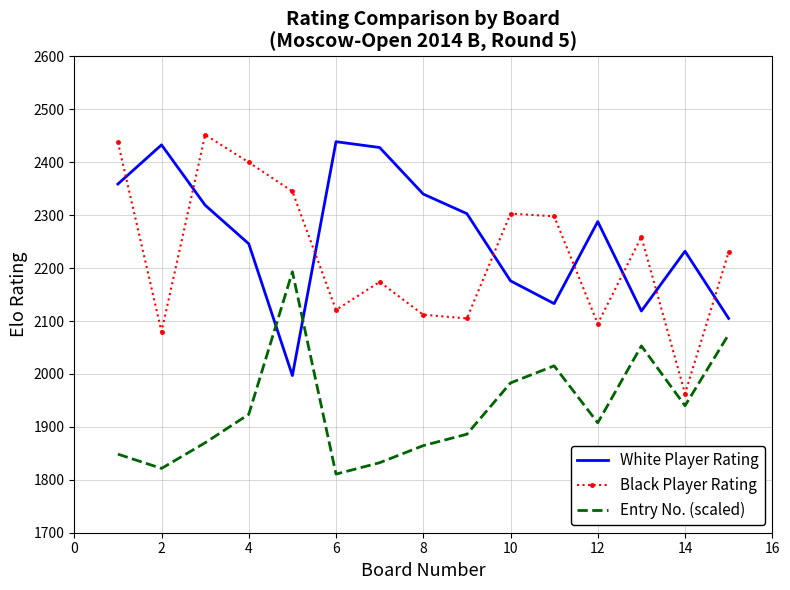

List the series in order of their peak value, highest first.

Black Player Rating, White Player Rating, Entry No. (scaled)